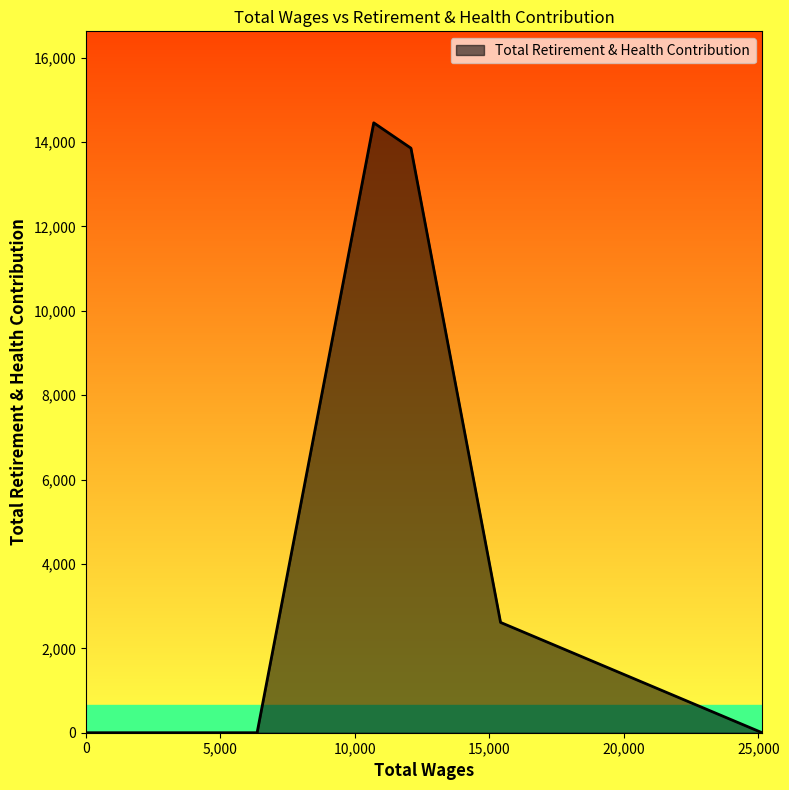

Reading left to right, transcribe all the data shown in this chart.

25153.0=0	25153.0=0	25140.0=0	25140.0=0	15416.0=2614	12085.0=13852	10701.0=14453	6365.0=0	0.0=0